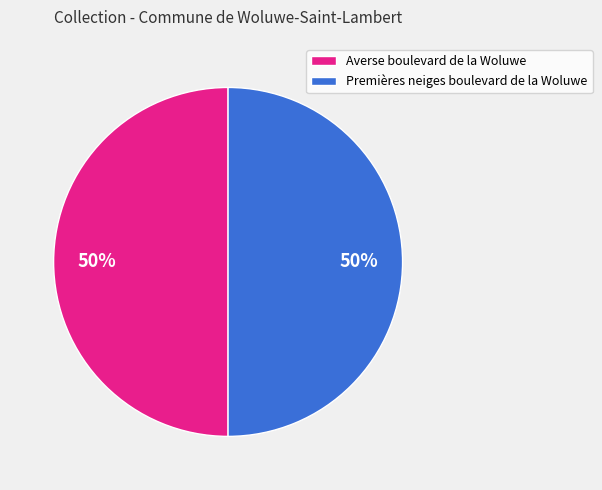

To the nearest percent, what percentage of the pie is Premières neiges boulevard de la Woluwe?

50%